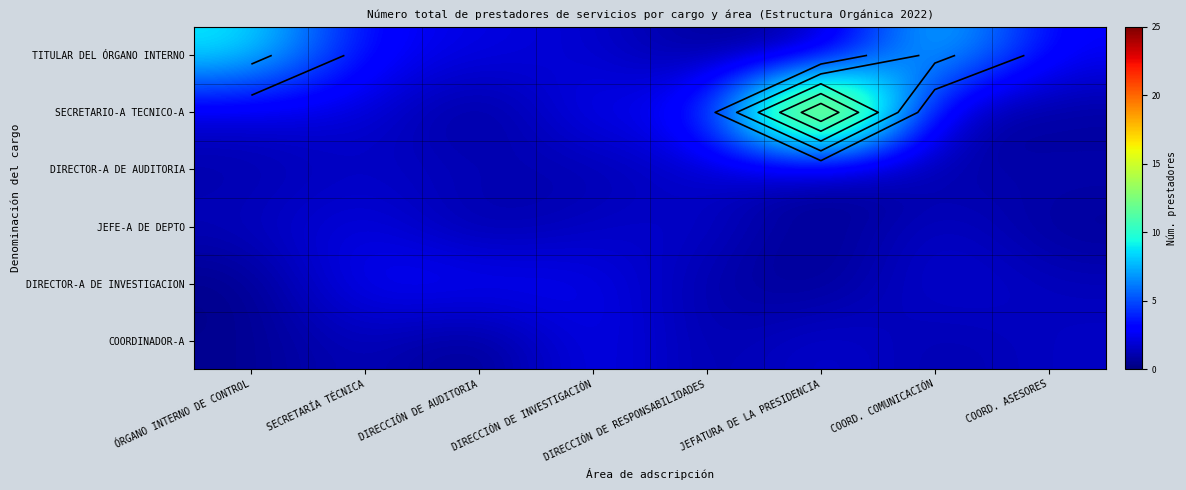

What is the spread (max minus min) of values at DIRECCIÓN DE RESPONSABILIDADES?

2.0